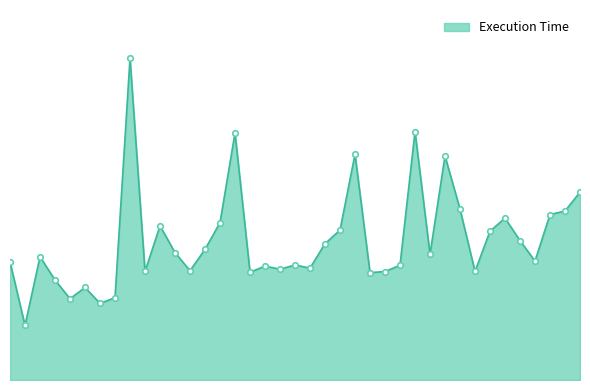

Is this an area chart (filled region under the line)?

Yes